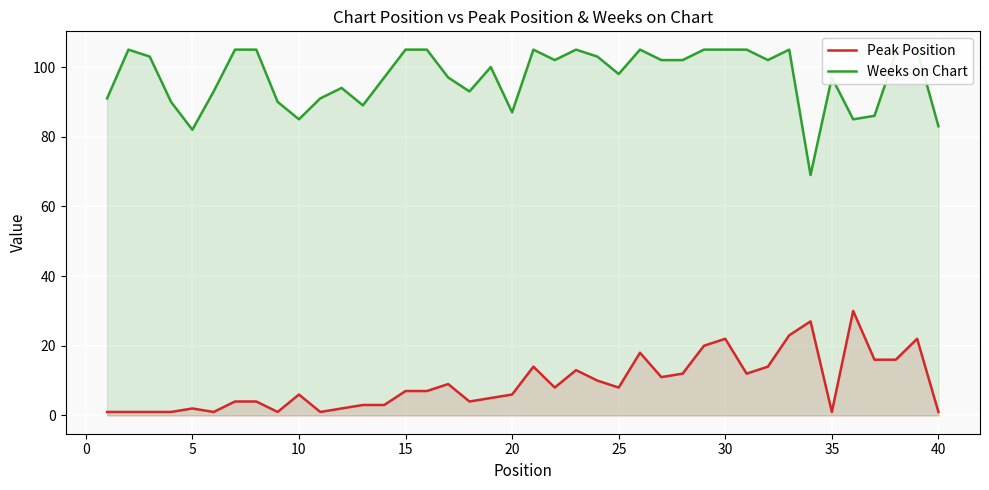

How many lines are shown in the chart?

2